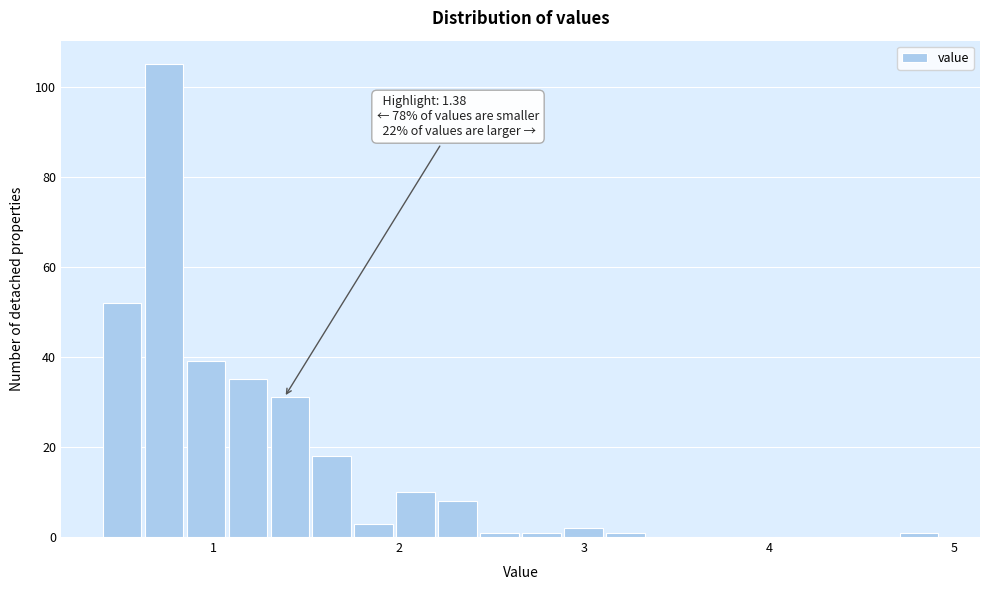

Around what value on the x-axis is the tallest bar? Give the approximate position of its centre, as read against the axis.

0.7